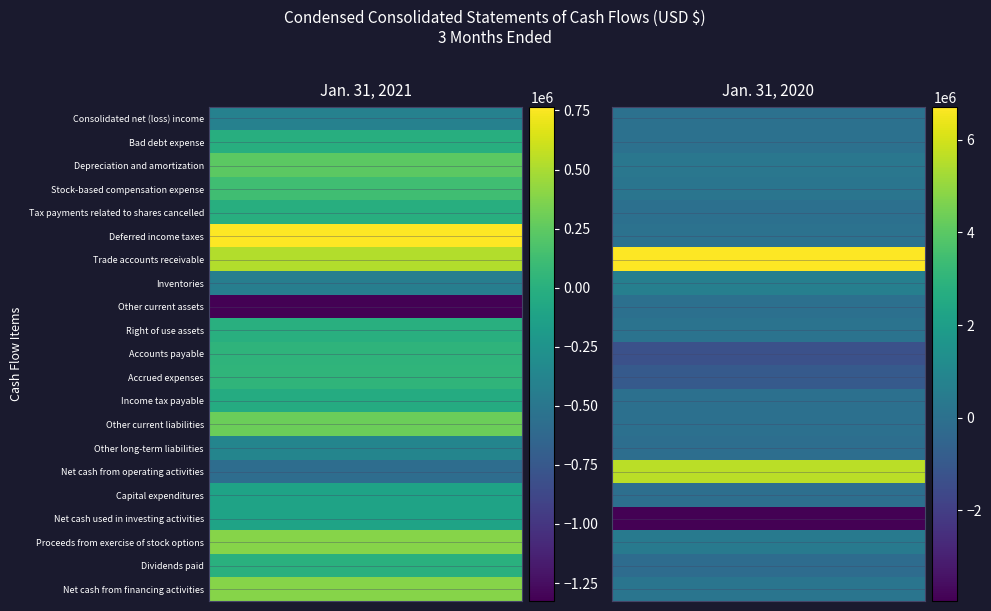

Which category has the highest value in the Income tax payable series?

Bad debt expense